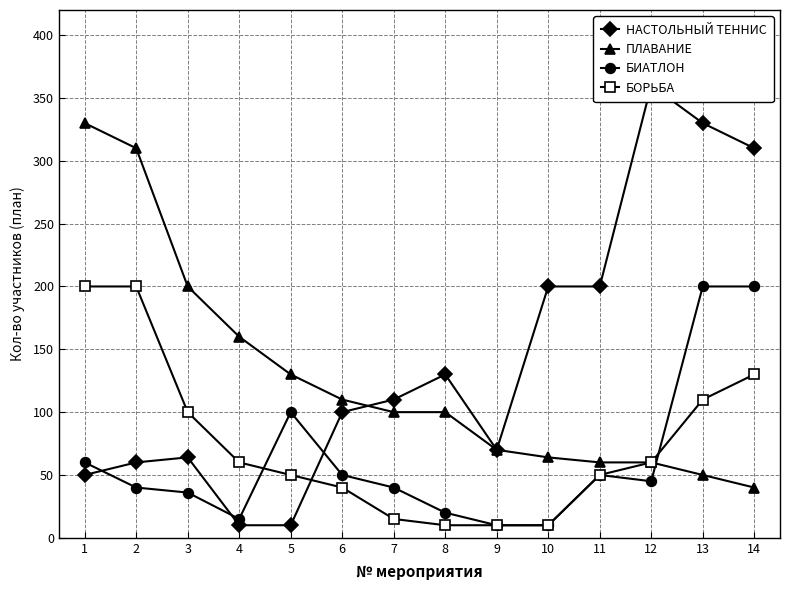

After their last crossing, which series has the higher values: ПЛАВАНИЕ or НАСТОЛЬНЫЙ ТЕННИС?

НАСТОЛЬНЫЙ ТЕННИС